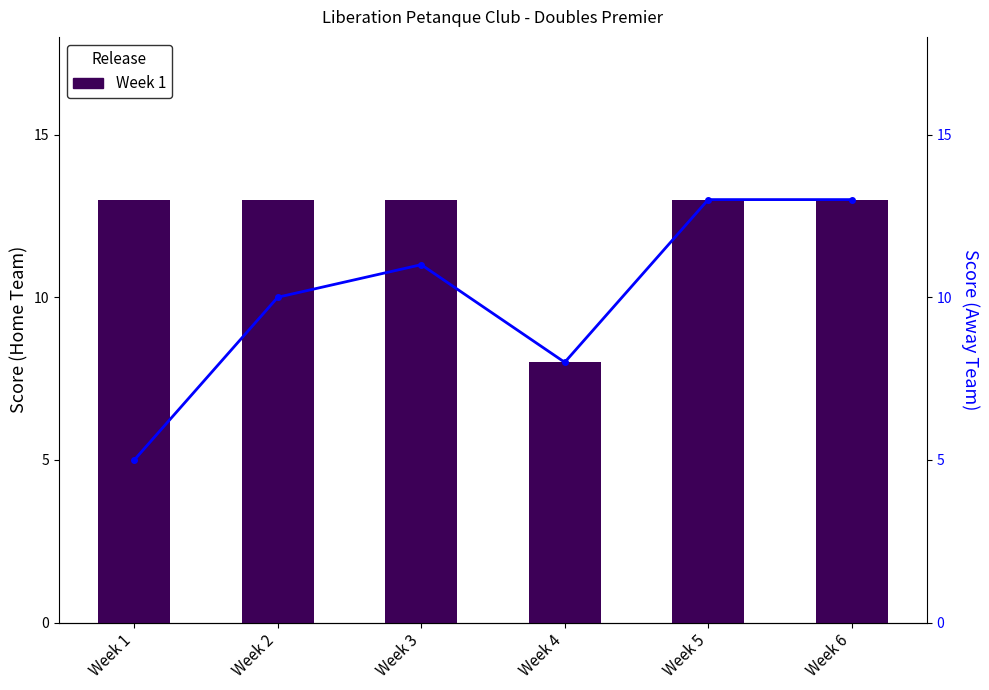

Are the bars grouped side by side (vs. stacked)?

Yes